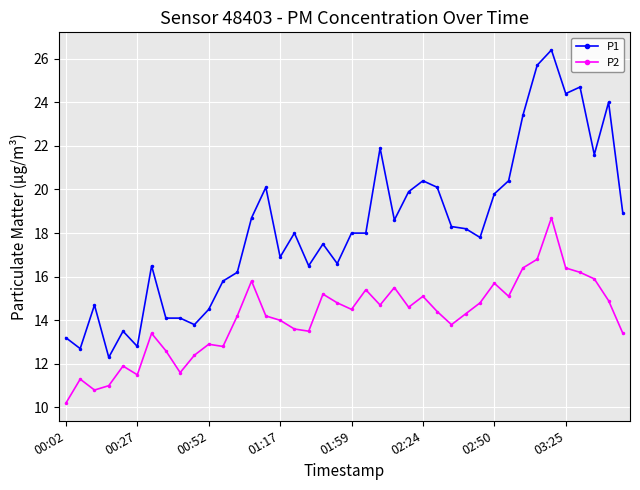

List the series in order of their overall mean, lowest first.

P2, P1